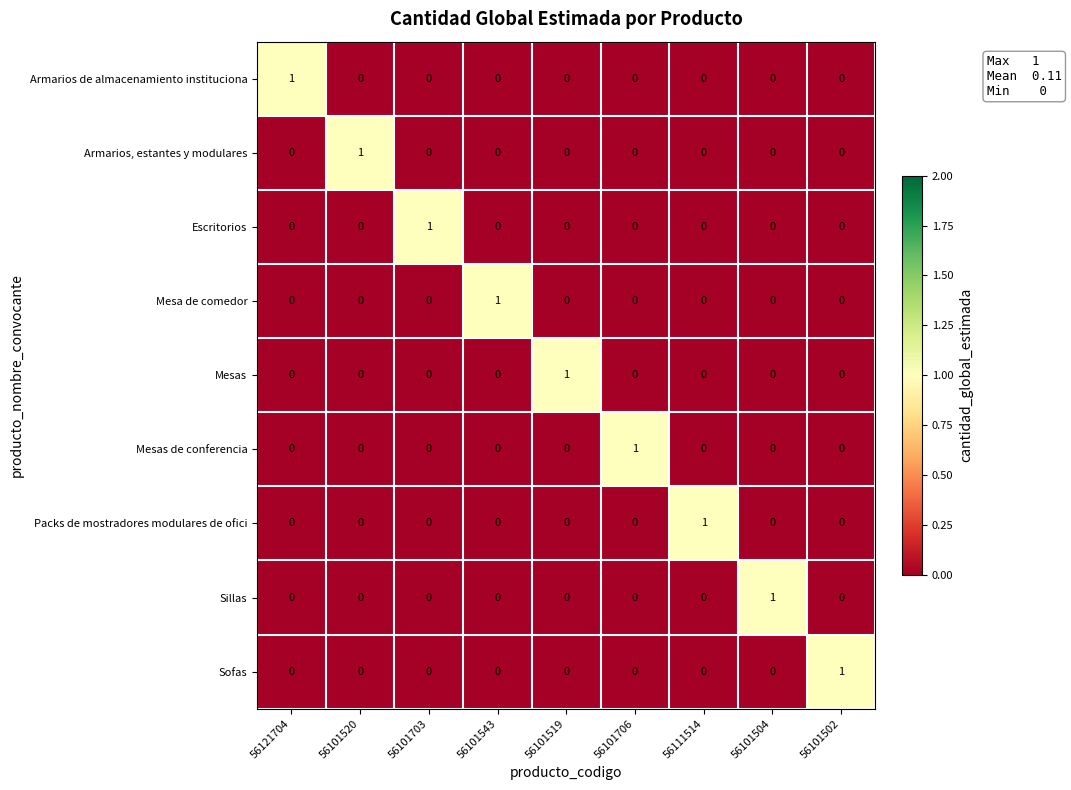

The Escritorios series shows 0 at 56101543. True or false?

True